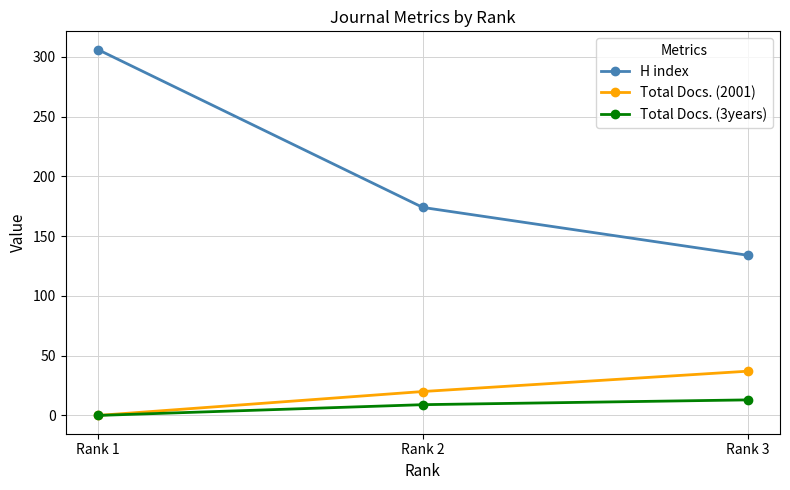

What is the total value across all series at Rank 3?

184